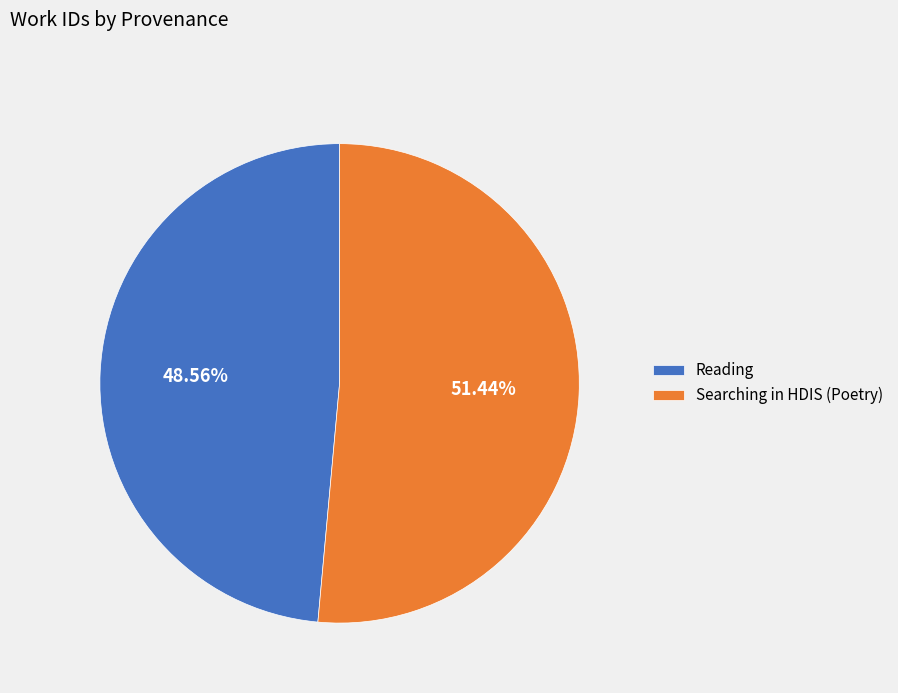

Which slice is the largest?

Searching in HDIS (Poetry)